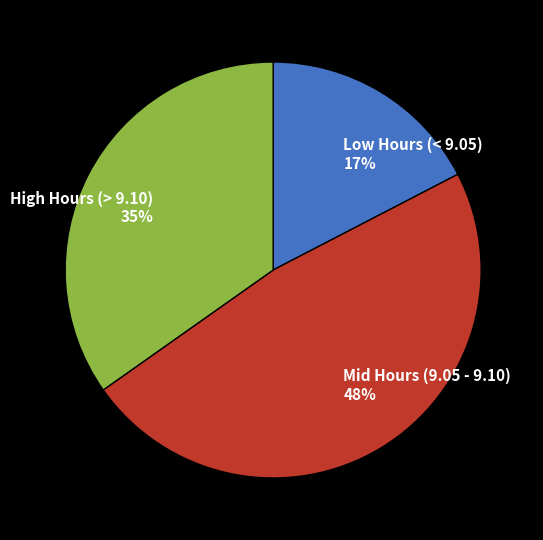

To the nearest percent, what is the average slice percentage?

33%